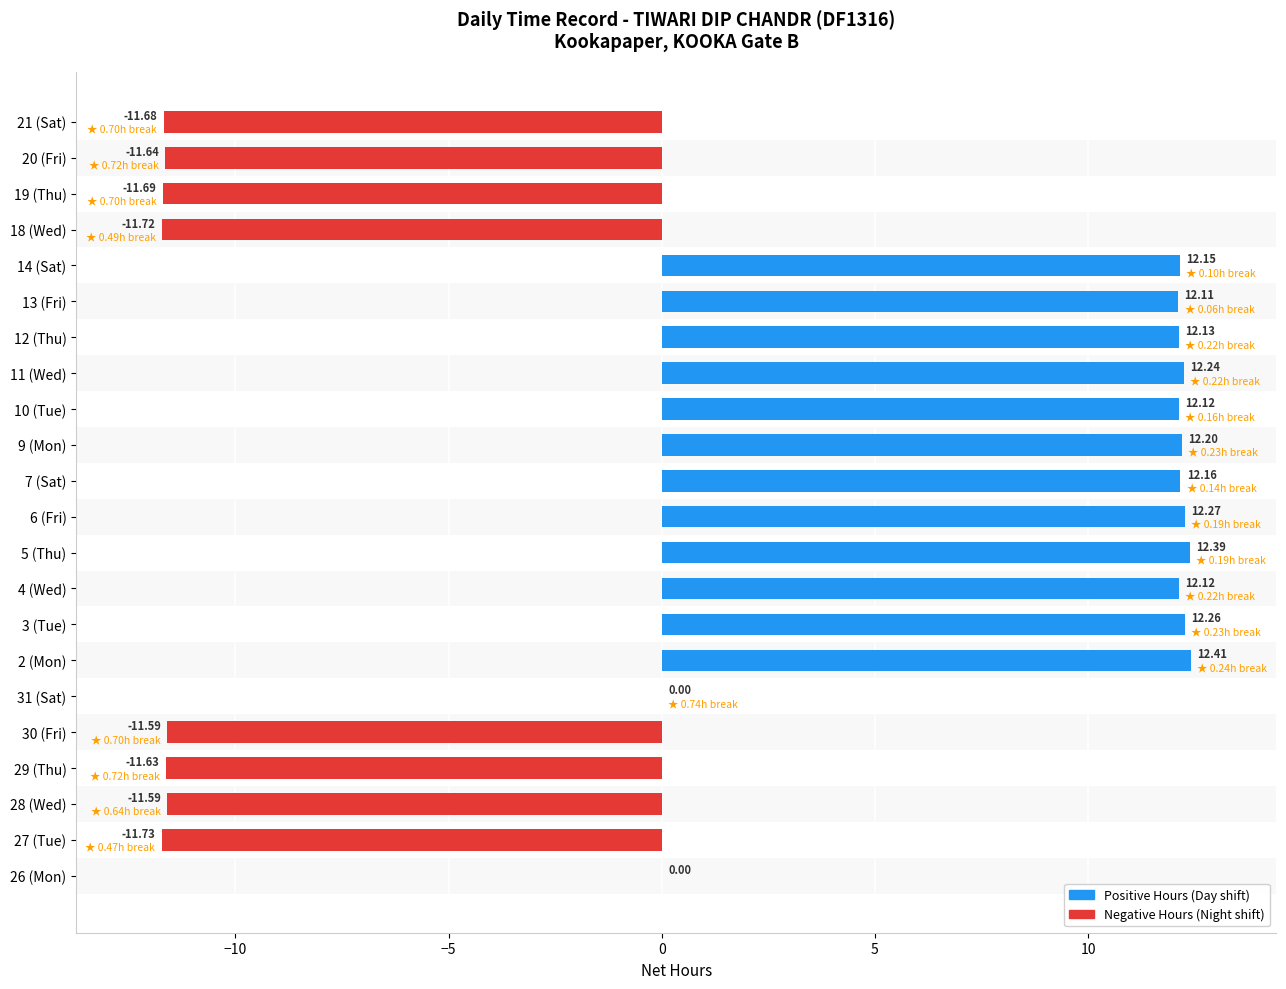

What is the sum of all values?

53.3